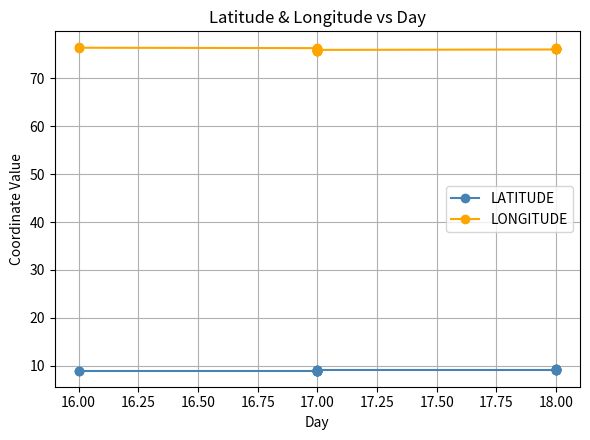

At which category does LONGITUDE reach its first local peak?

18.00